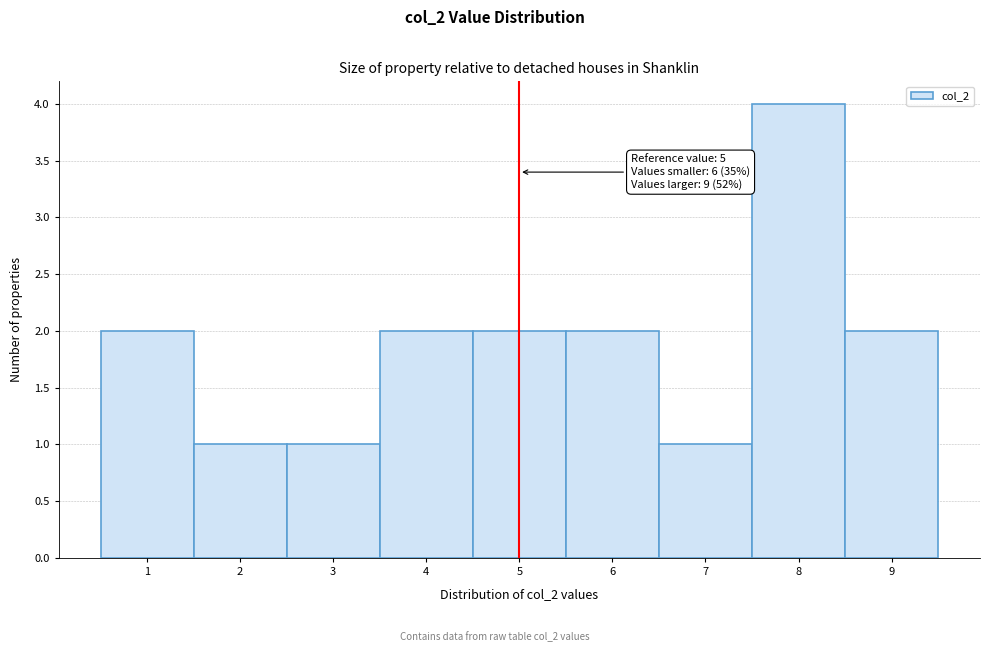

Over which range of the x-axis is the bar tallest?

7.5 to 8.5